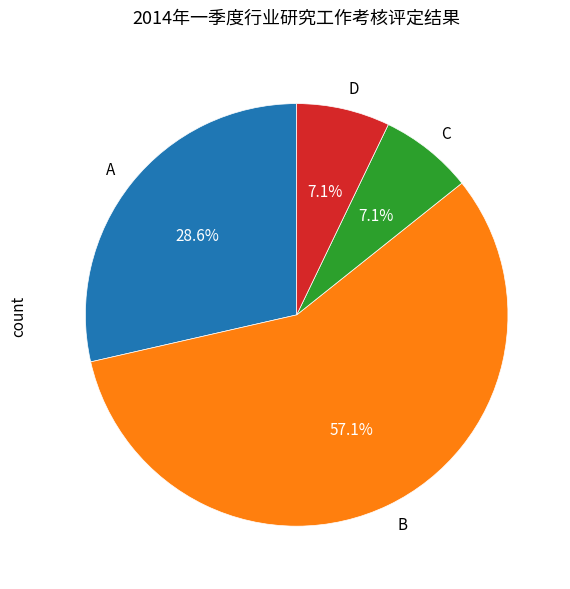

Is it true that C is 20% of the pie?

False